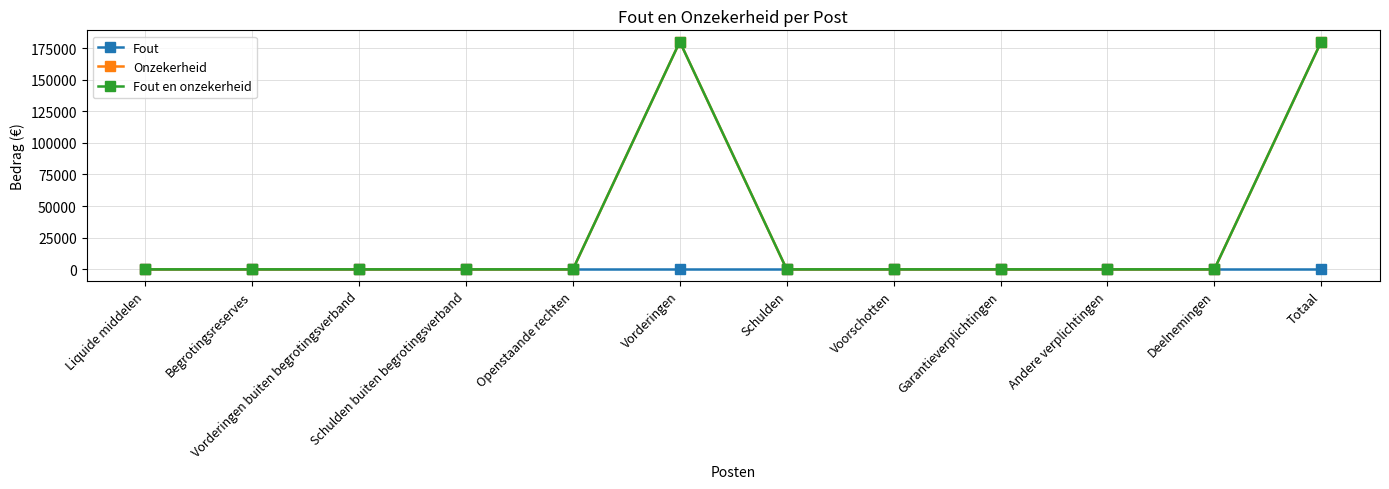

Is this an area chart (filled region under the line)?

No